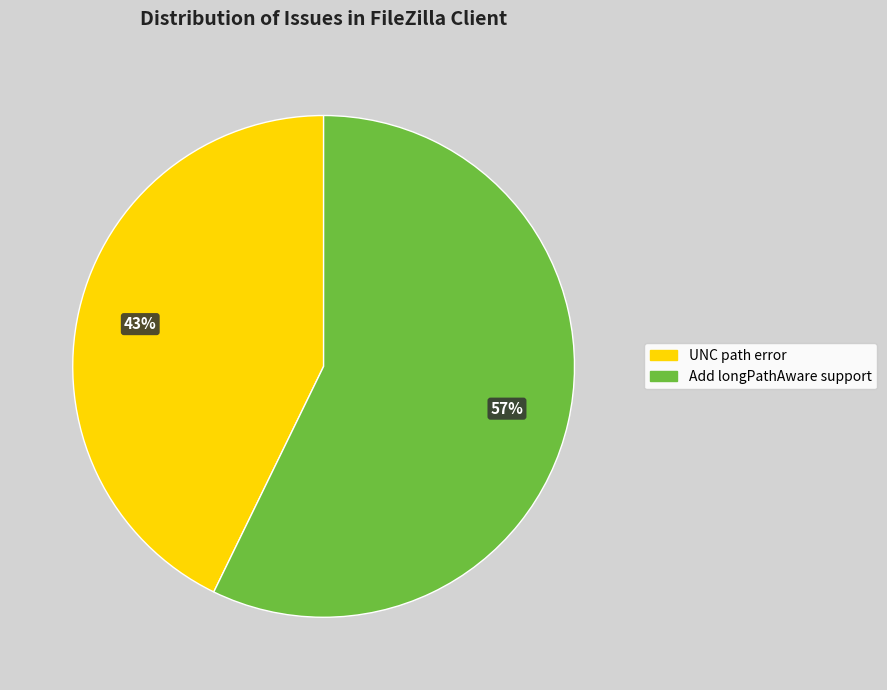

Rank the categories by value from lowest to highest.

UNC path error, Add longPathAware support